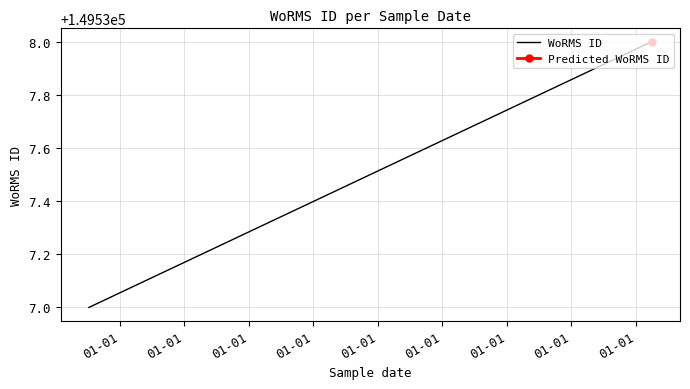

What is the minimum value shown in the chart?

149537